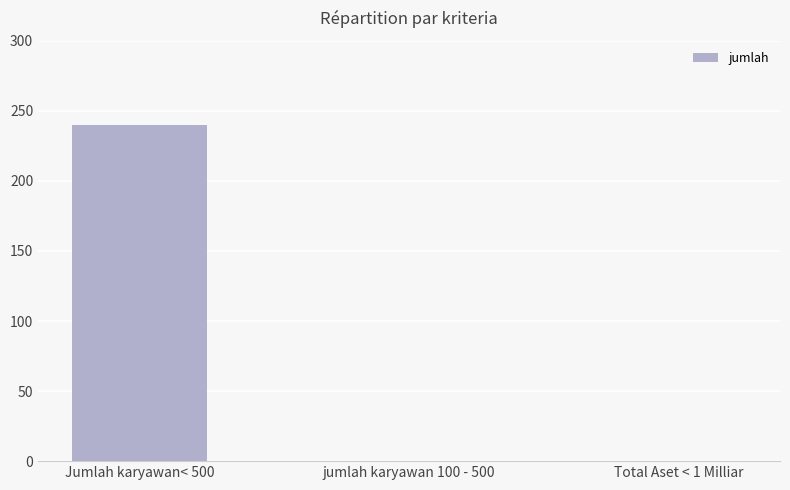

Which has a higher value, Jumlah karyawan< 500 or Total Aset < 1 Milliar?

Jumlah karyawan< 500